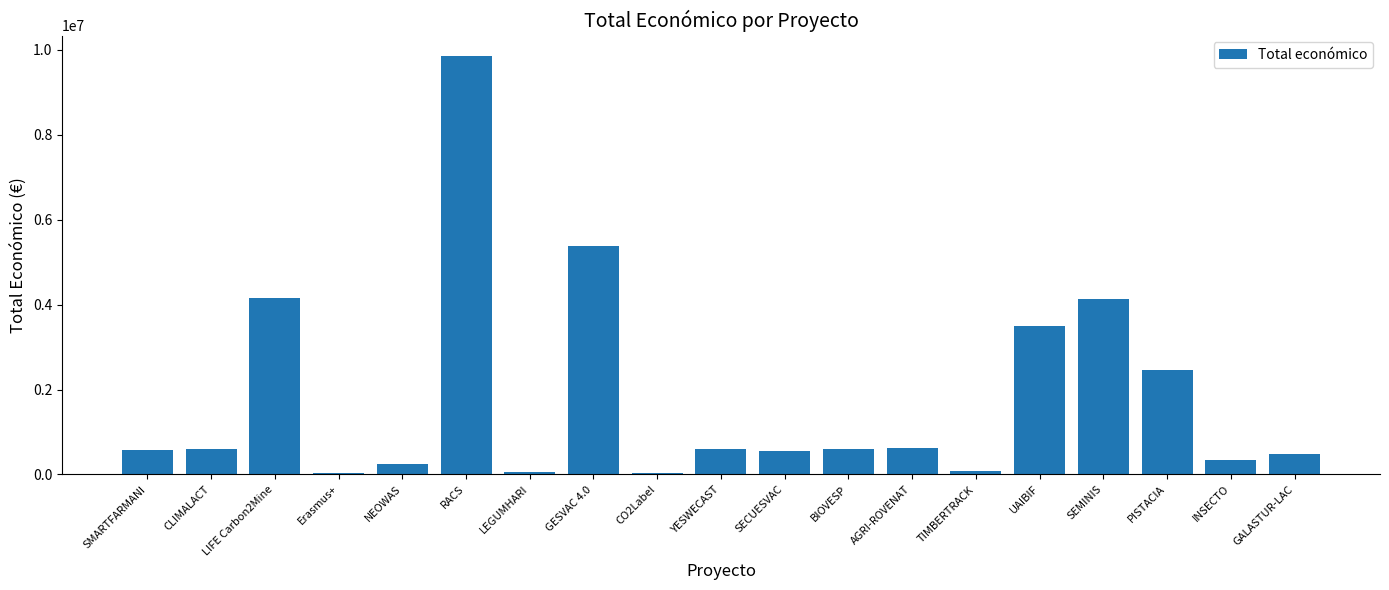

Are the bars horizontal?

No